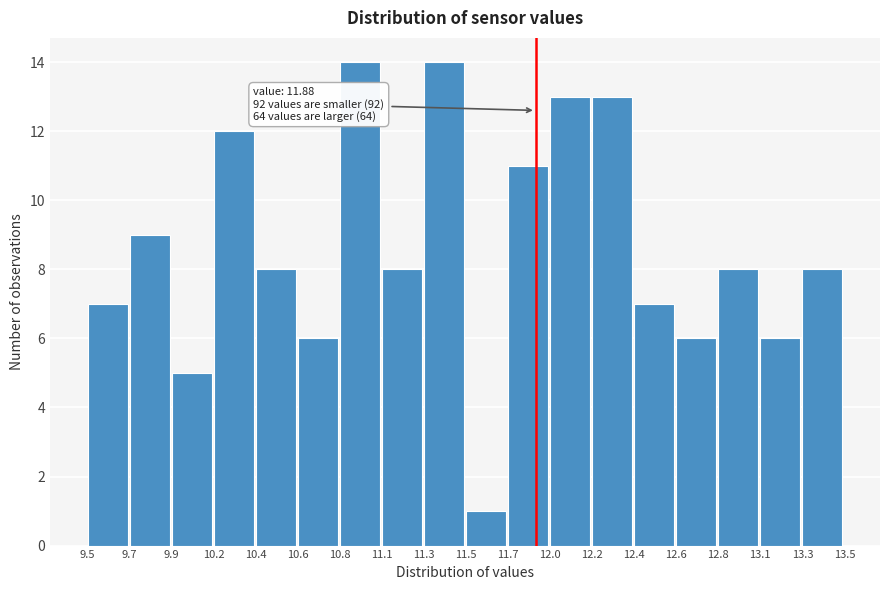

Reading right to left, what are all the values shown in this chart?

13.3=8	13.1=6	12.8=8	12.6=6	12.4=7	12.2=13	12.0=13	11.7=11	11.5=1	11.3=14	11.1=8	10.8=14	10.6=6	10.4=8	10.2=12	9.9=5	9.7=9	9.5=7